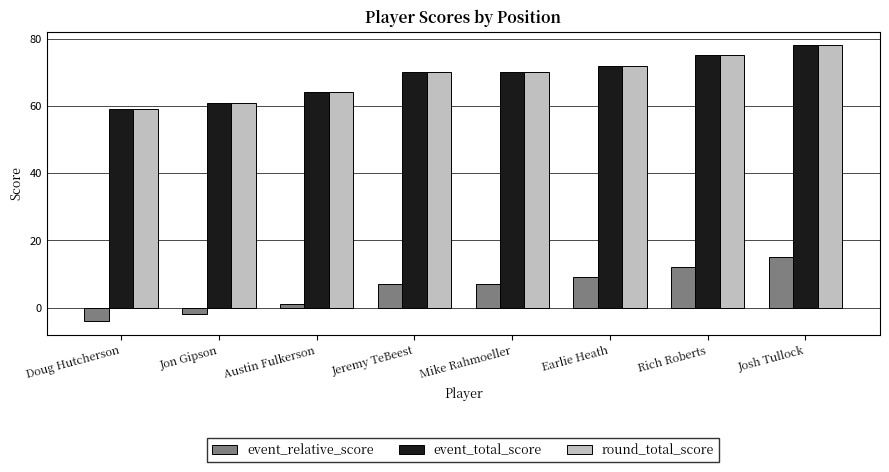

The event_relative_score series shows 12 at Rich Roberts. True or false?

True